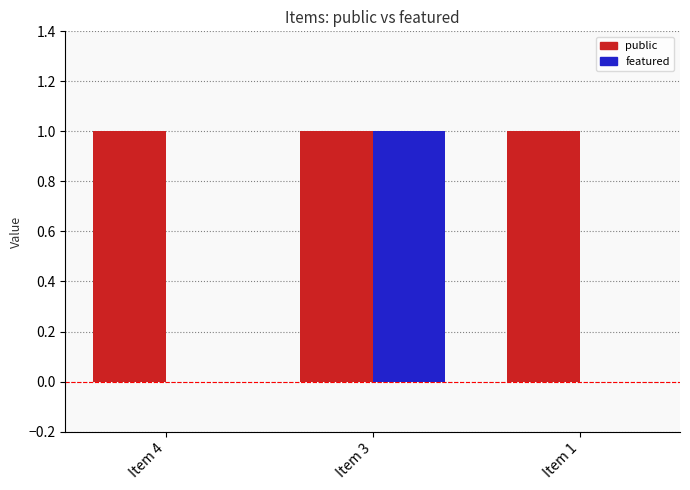

Is the value of featured at Item 4 greater than the value of public at Item 3?

No